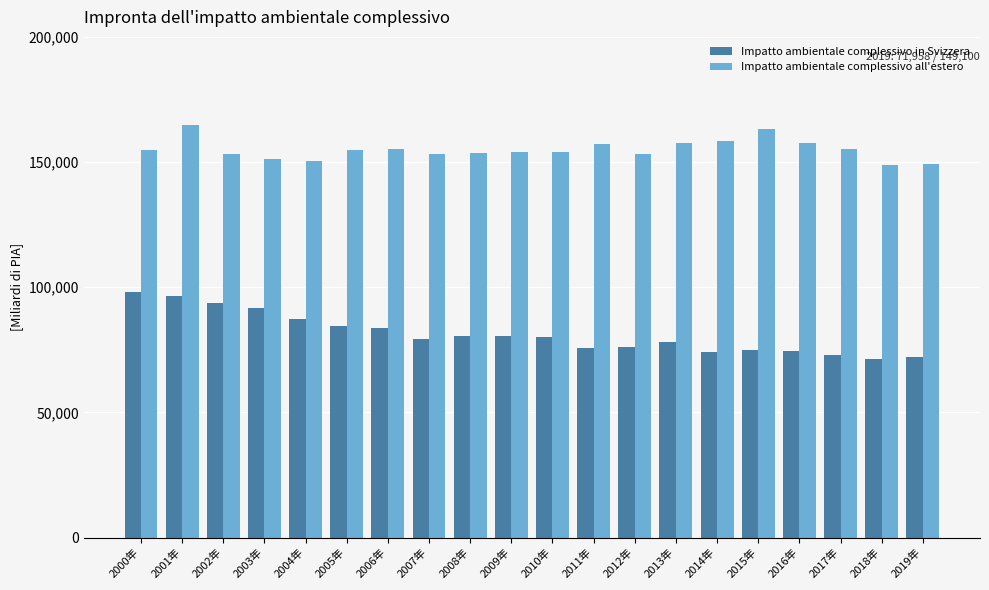

What is the difference between the Impatto ambientale complessivo in Svizzera values at 2015年 and 2010年?

5075.7